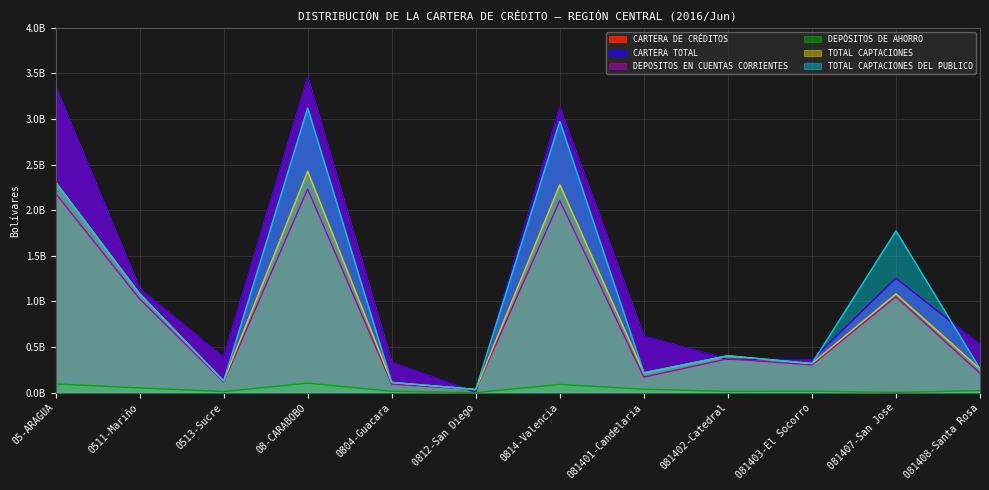

What is the difference between the highest and lowest values at 05-ARAGUA?

3261302030.7